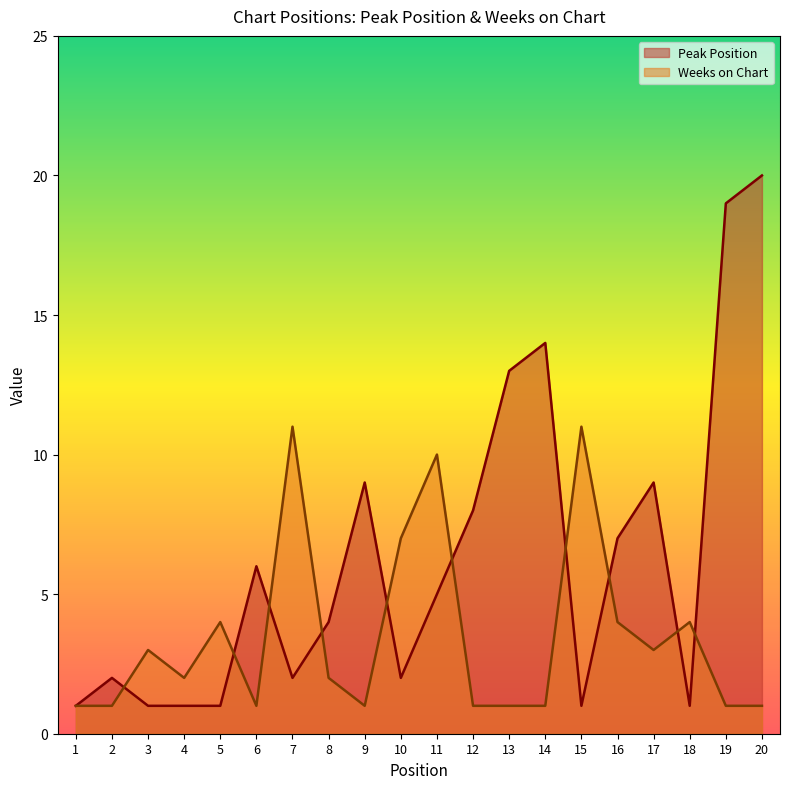

Is the value of Weeks on Chart at 5 greater than the value of Peak Position at 17?

No